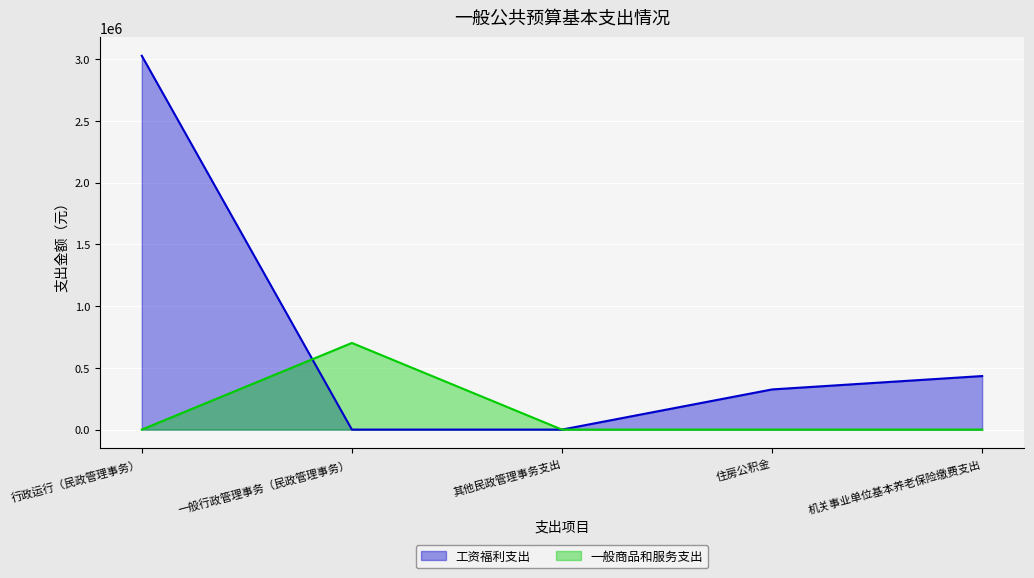

What is the difference between the 工资福利支出 values at 机关事业单位基本养老保险缴费支出 and 住房公积金?

108367.0